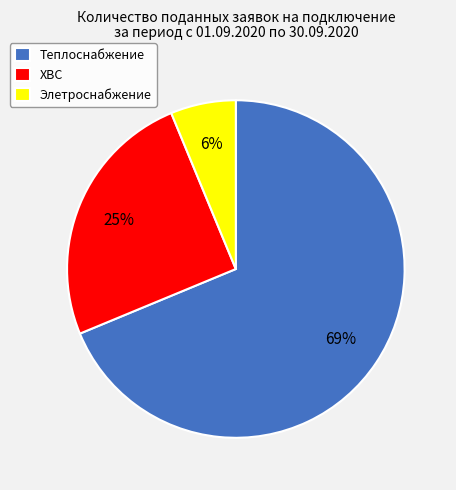

Which category accounts for the majority?

Теплоснабжение